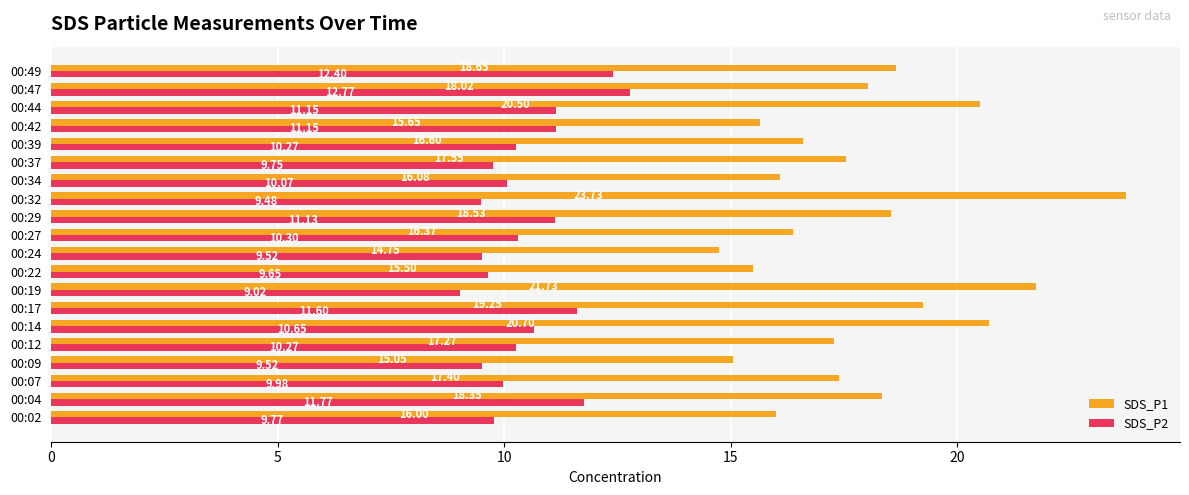

How many data points does each series have?

20